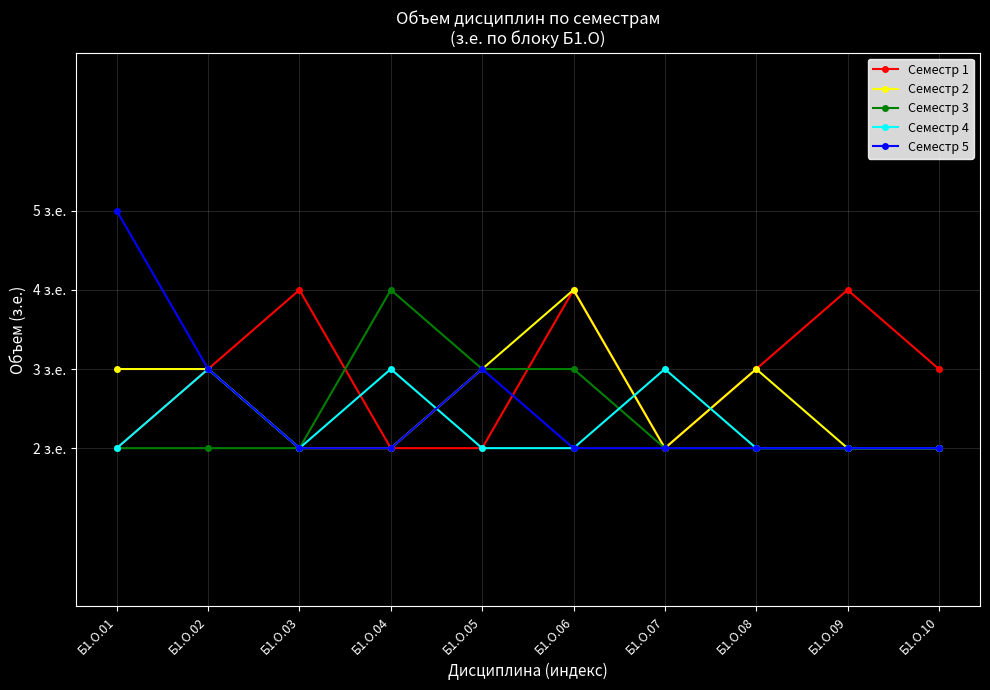

What are all the series names shown in the legend?

Семестр 1, Семестр 2, Семестр 3, Семестр 4, Семестр 5